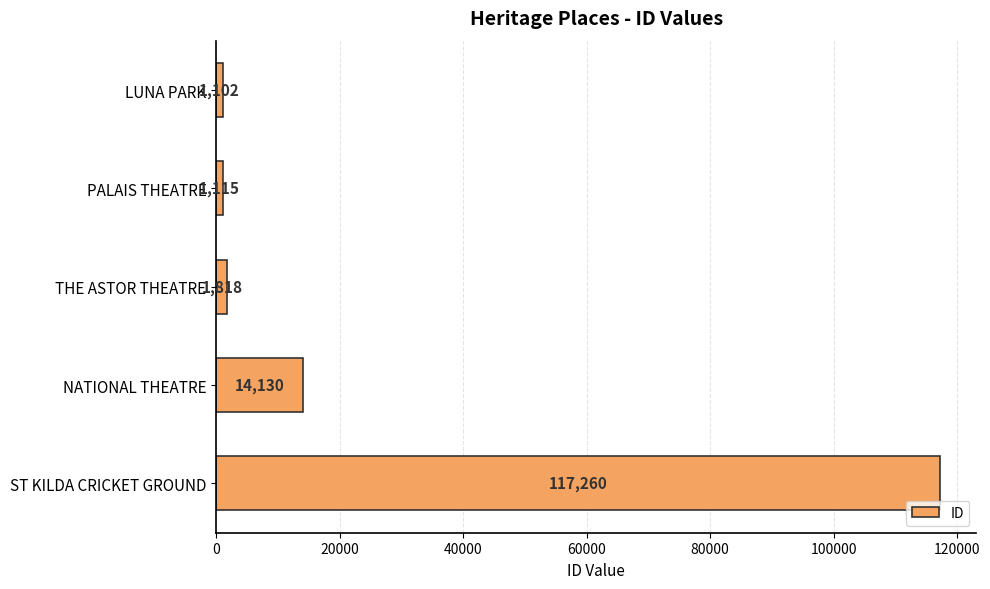

Does the chart contain stacked bars?

No